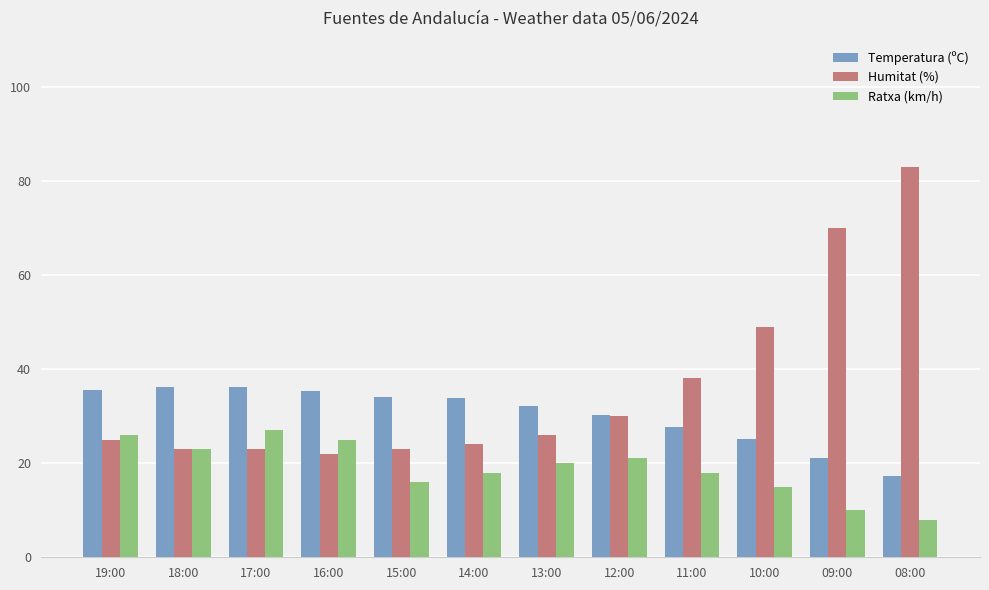

What is the difference between the second highest and second lowest values in the Ratxa (km/h) series?

16.0